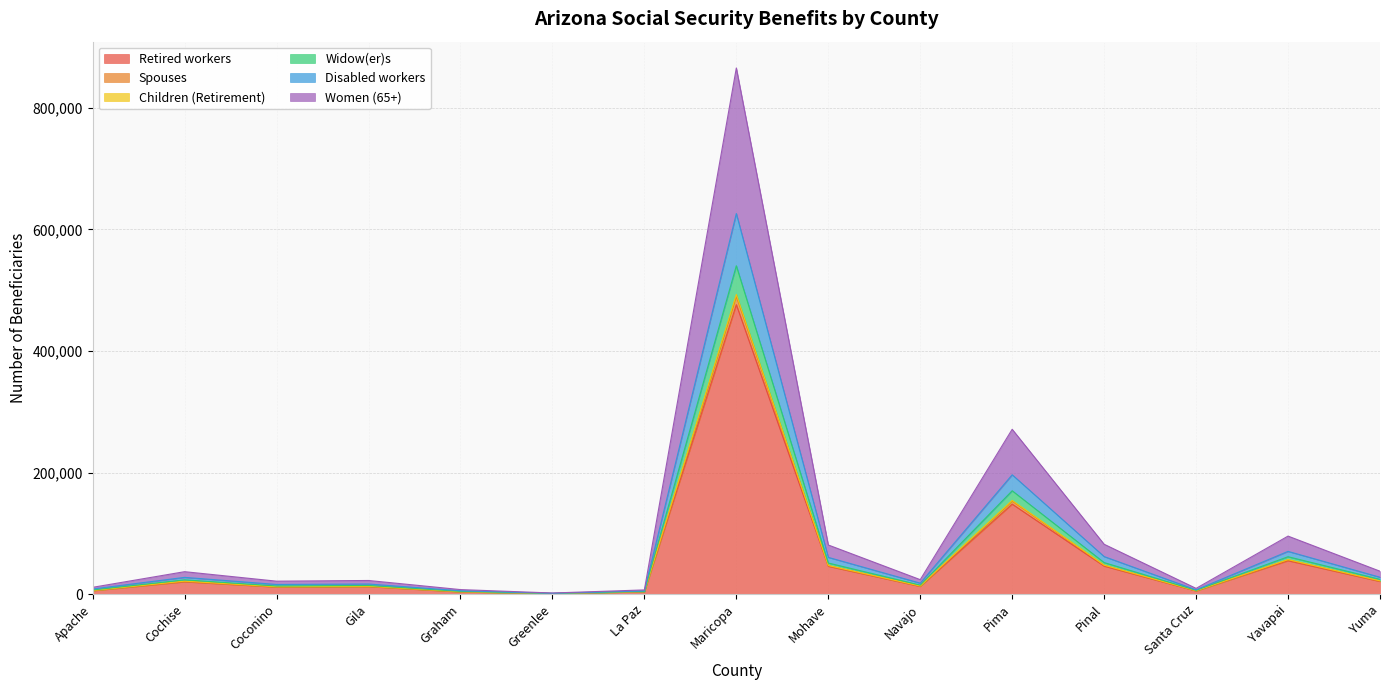

What is the highest value of the Retired workers series?

476304